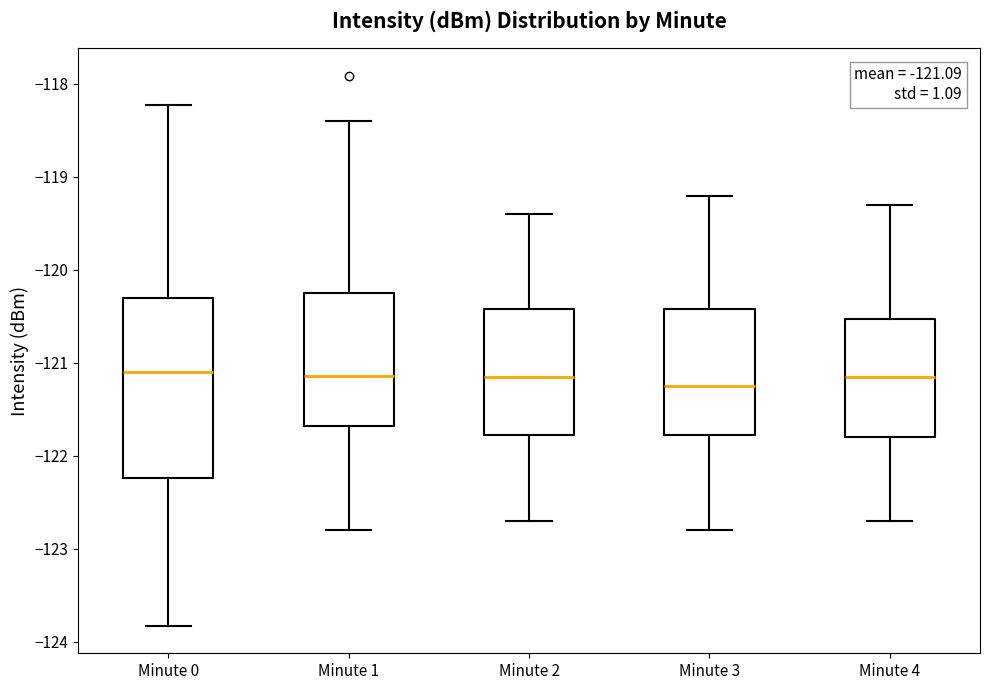

Which box is the tallest, from its lower edge to its upper edge?

Minute 0